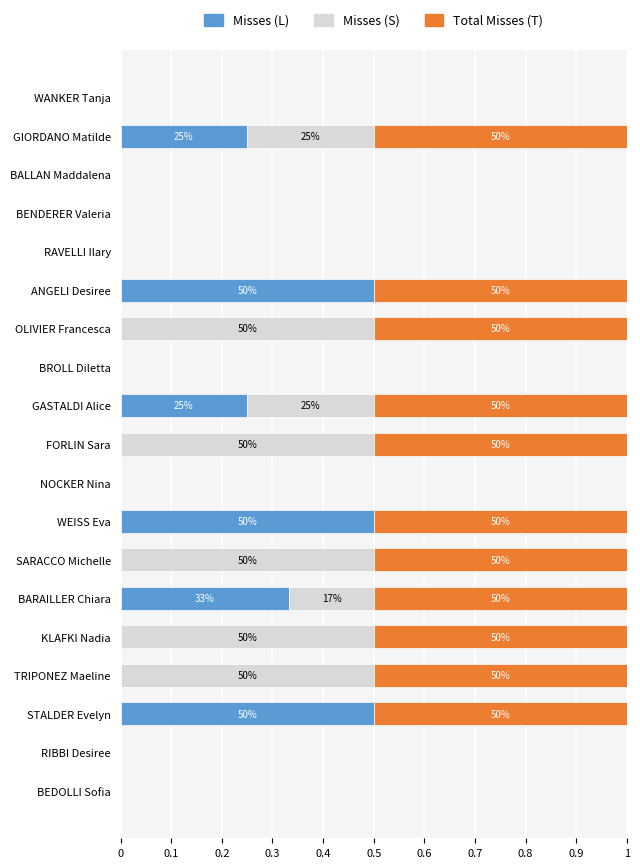

Is it true that Misses (L) equals 0.0 at SARACCO Michelle?

True